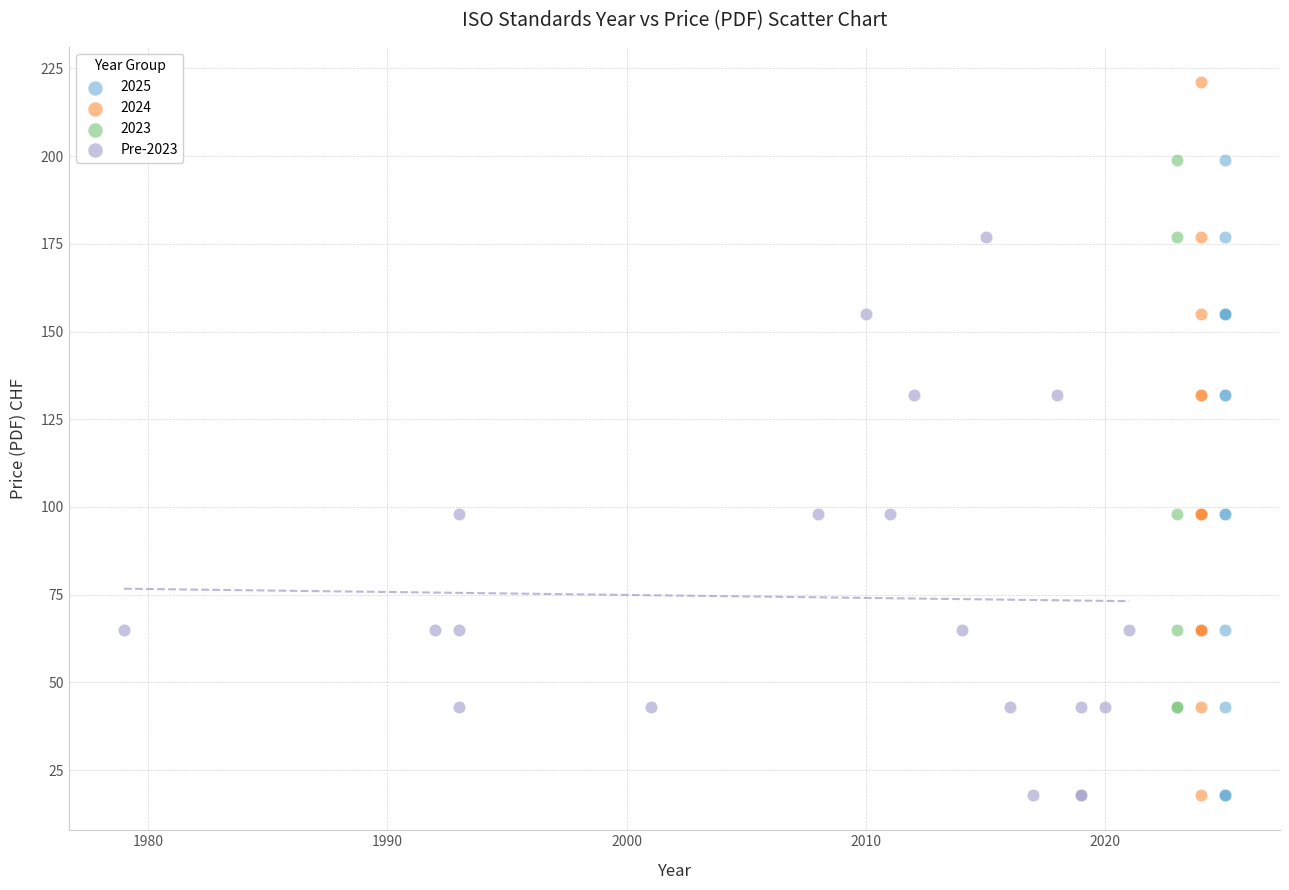

Which series has the largest Y range (max minus min)?

2024